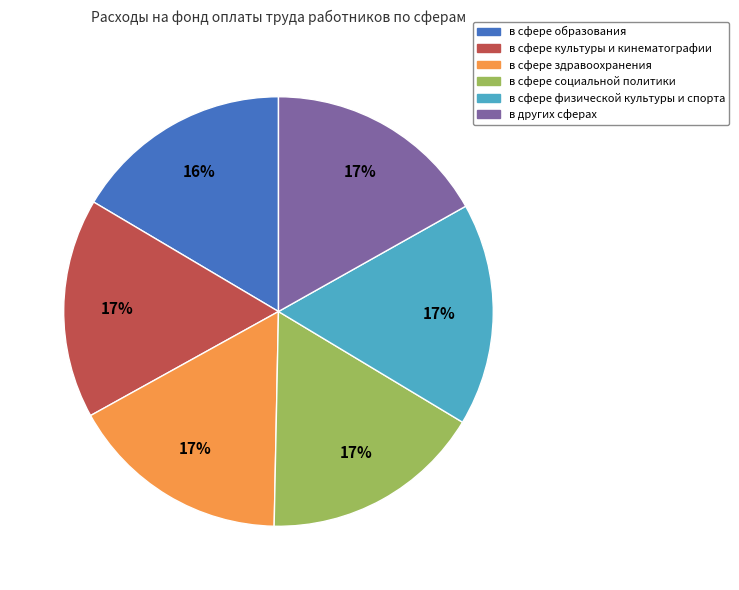

How many slices are in this pie chart?

6